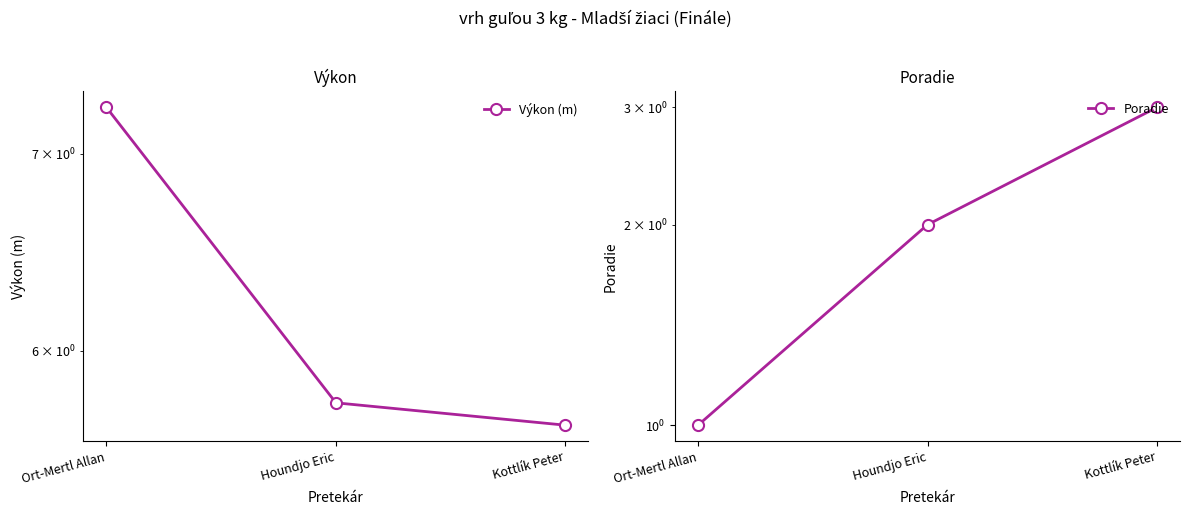

What is the label of the 3rd point from the right?

Ort-Mertl Allan